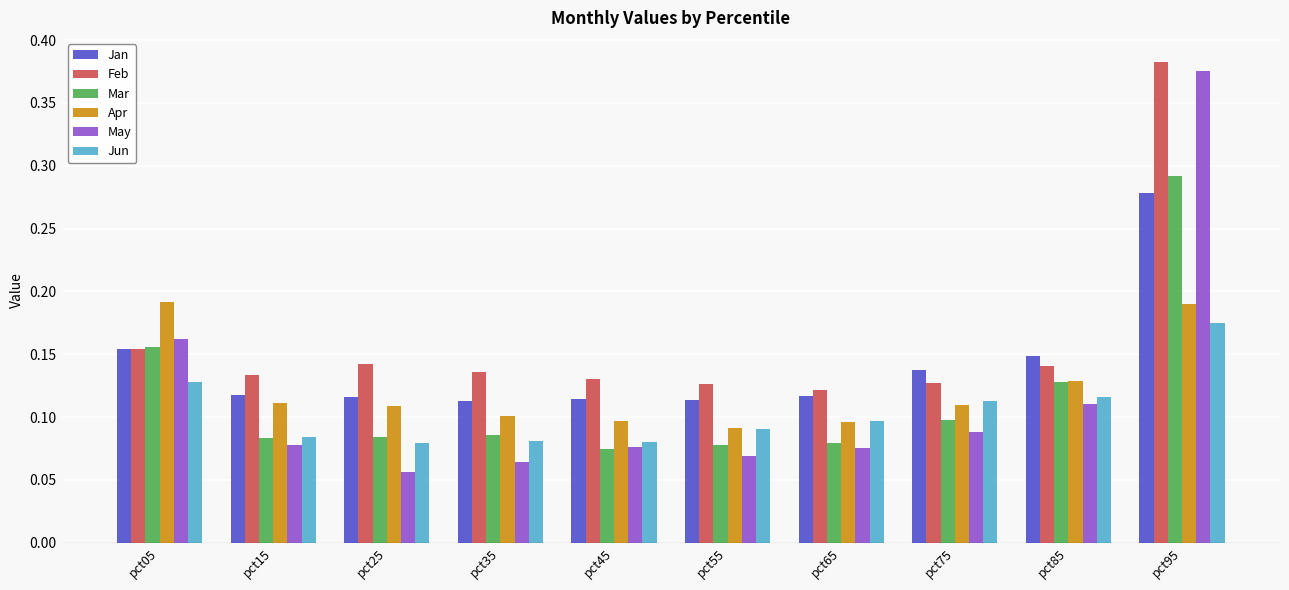

Which series has the widest spread of values?

May